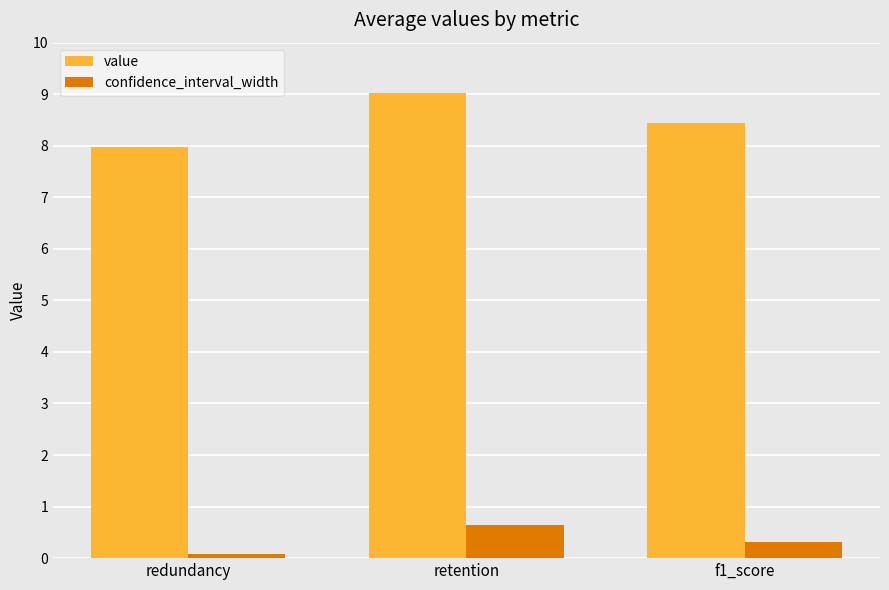

What is the spread (max minus min) of values at redundancy?

7.9